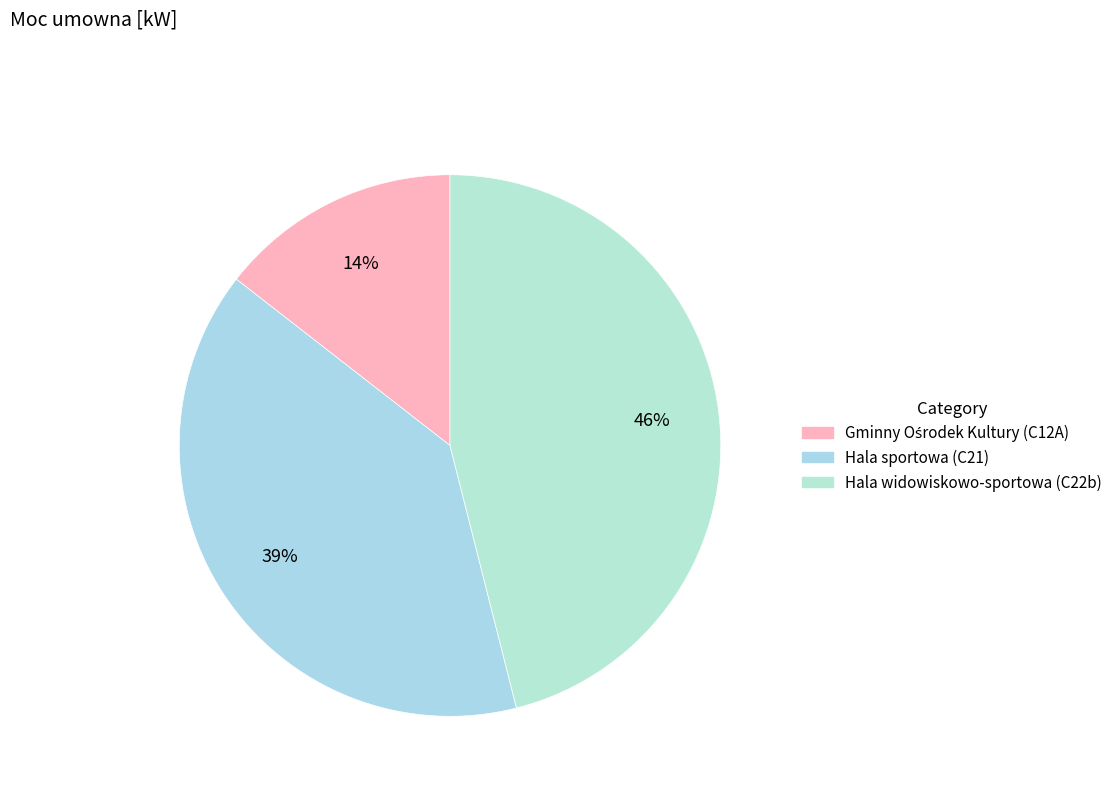

Is it true that Hala sportowa (C21) is 39% of the pie?

True